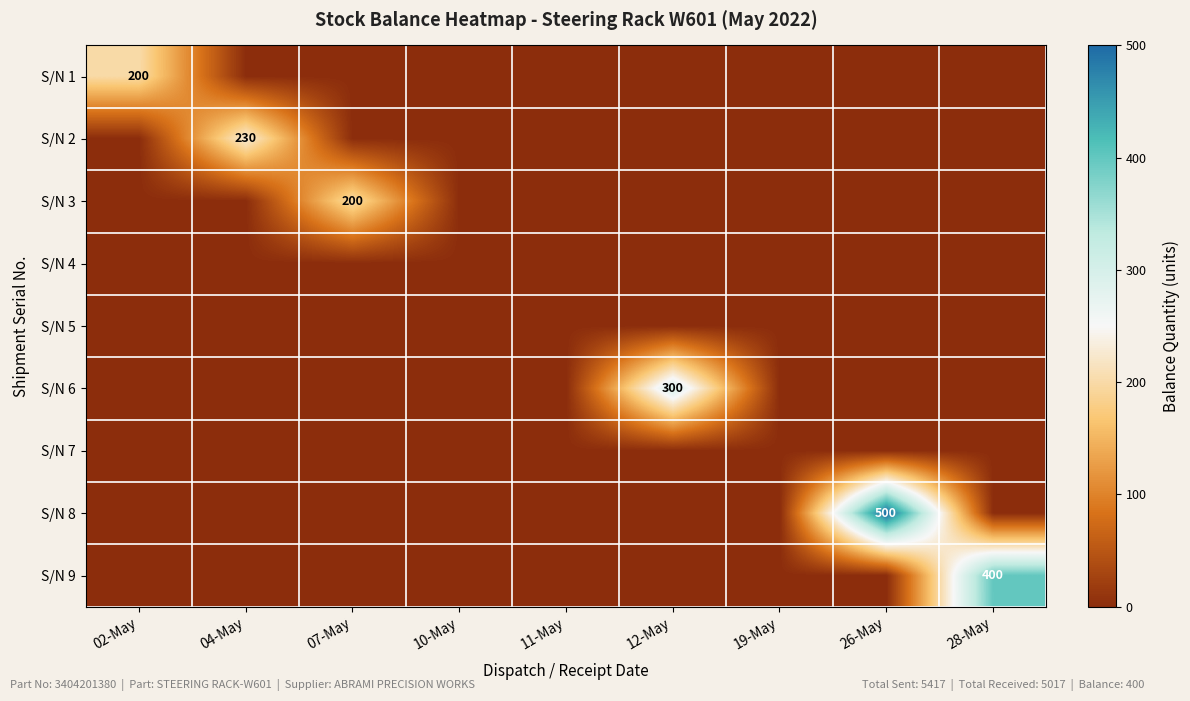

True or false: S/N 3 has a value of 350 at 07-May.

False